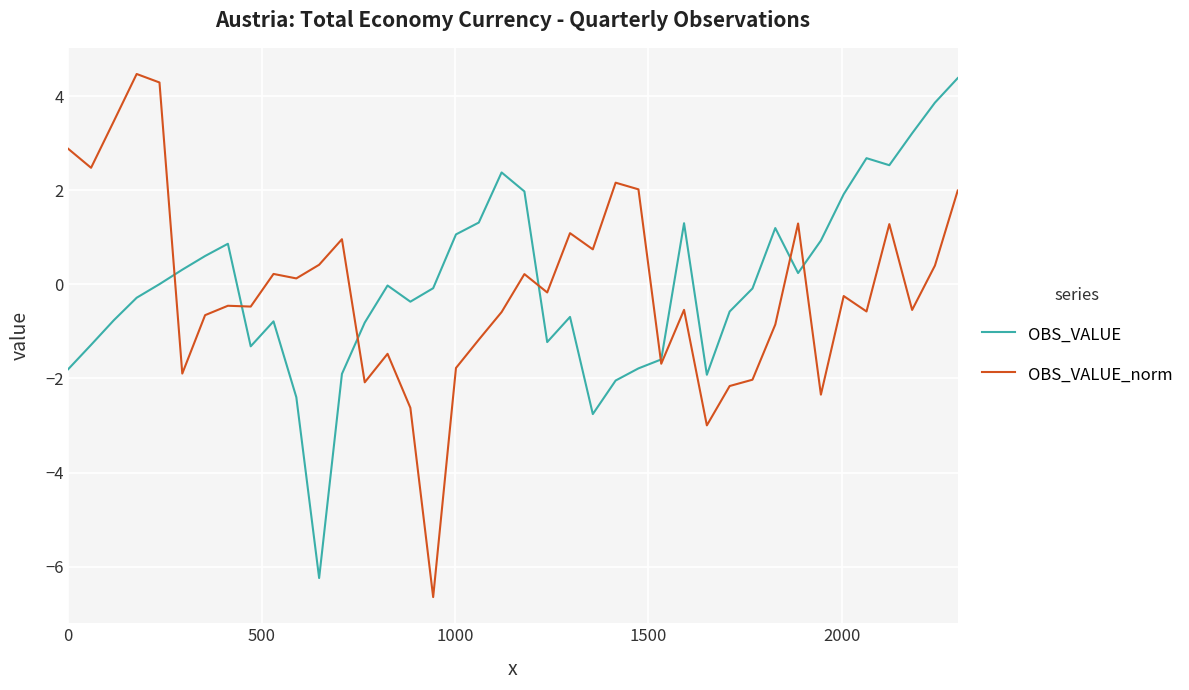

How many interior local peaks does the OBS_VALUE series have?

8